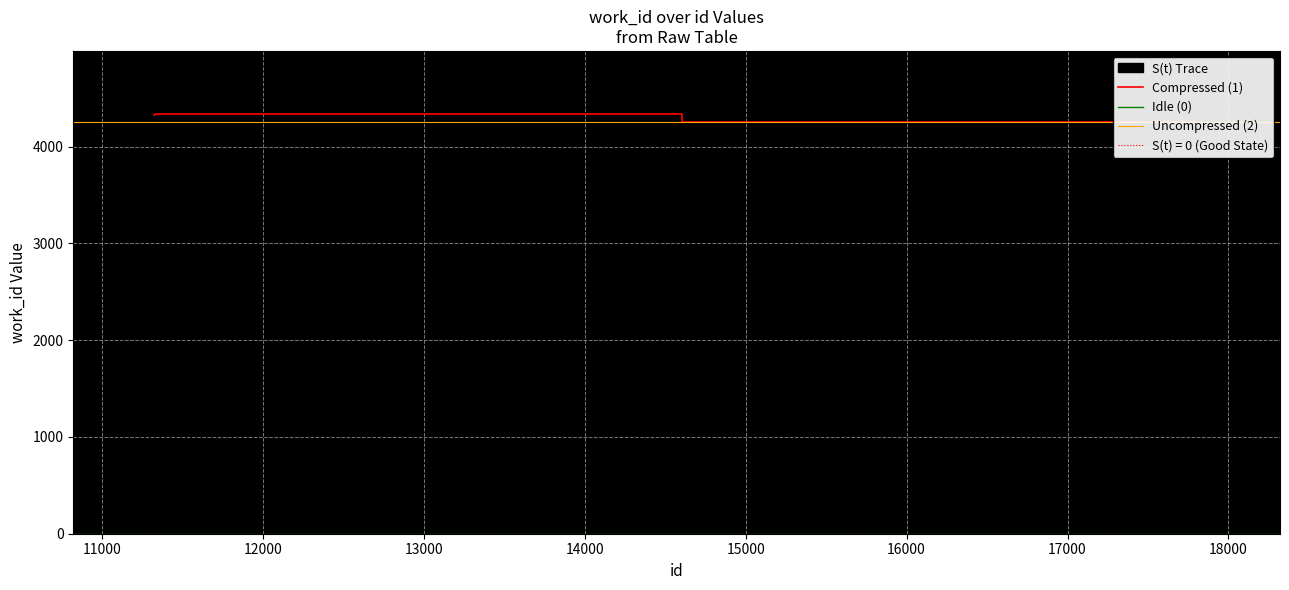

Reading left to right, list all the values displayed in this chart.

11322=4324	11341=4339	11346=4339	11408=4339	17805=4257	17813=4257	17816=4257	17818=4257	17820=4257